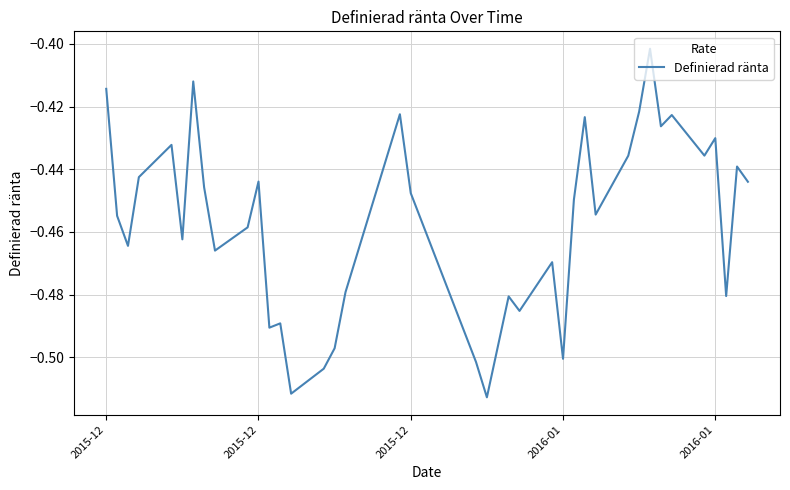

Does the chart have visible grid lines?

Yes